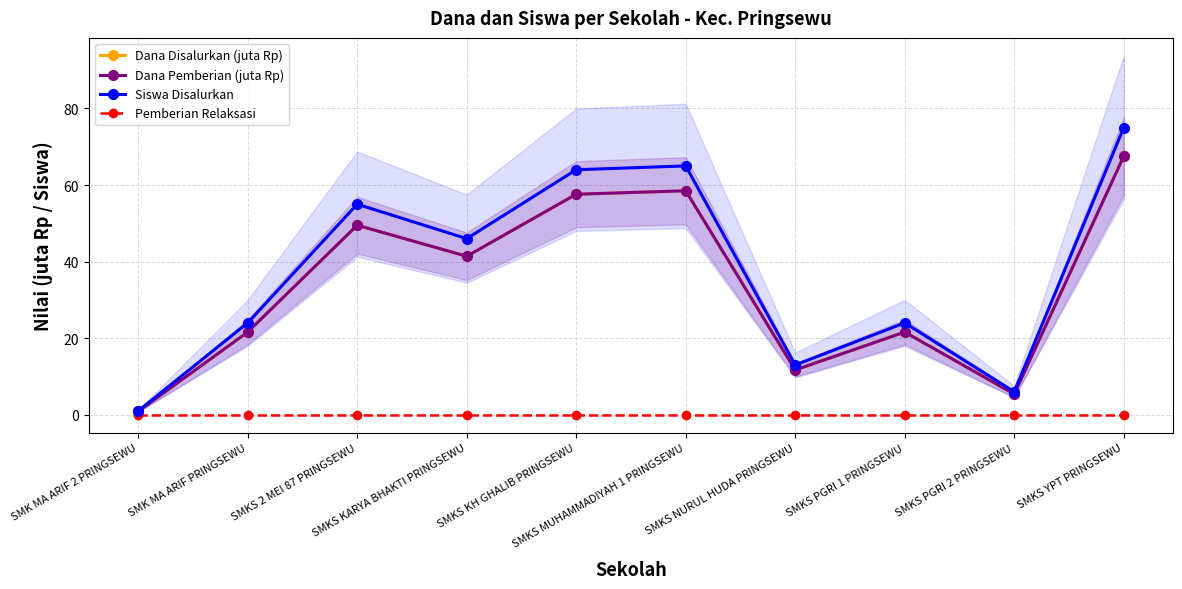

Reading left to right, list all the values displayed in this chart.

Dana Disalurkan (juta Rp): 0.9	21.6	49.5	41.4	57.6	58.5	11.7	21.6	5.4	67.5
Dana Pemberian (juta Rp): 0.9	21.6	49.5	41.4	57.6	58.5	11.7	21.6	5.4	67.5
Siswa Disalurkan: 1.0	24.0	55.0	46.0	64.0	65.0	13.0	24.0	6.0	75.0
Pemberian Relaksasi: 0.0	0.0	0.0	0.0	0.0	0.0	0.0	0.0	0.0	0.0